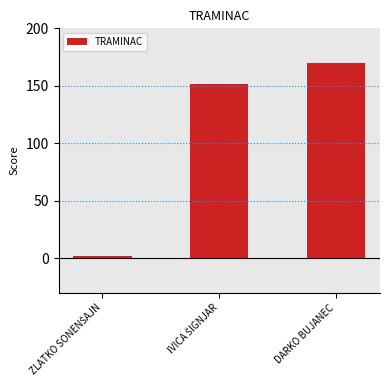

What is the difference between the maximum and minimum values?

168